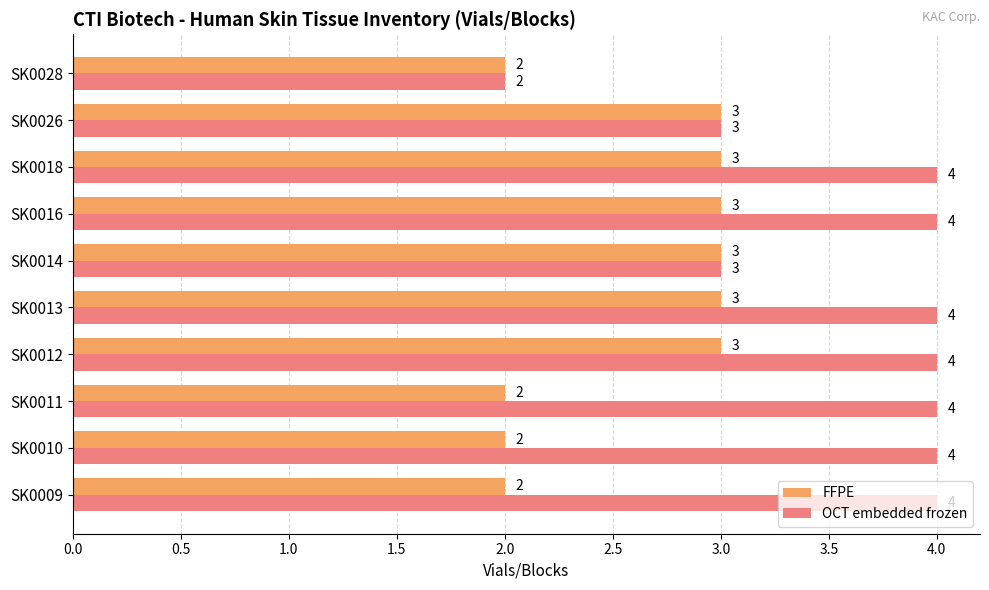

Which series has the largest total across all categories?

OCT embedded frozen